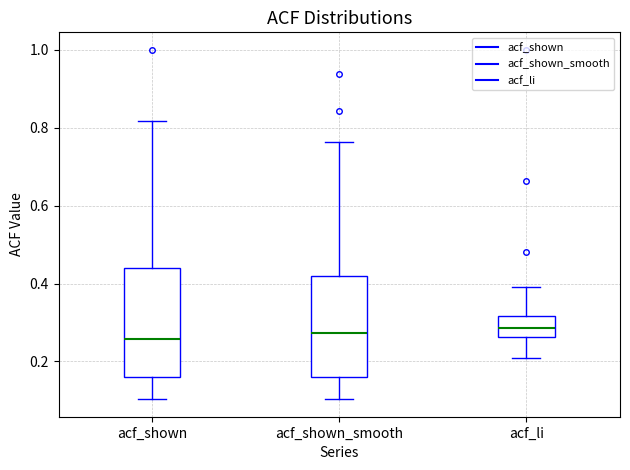

Reading left to right, read every box against the y-axis: the position of its median line, the range the box covers, and the ends of its whiskers. The values are not printed on the chart, so give them approximately, as read against the axis.

acf_shown: median 0.26, box 0.16 to 0.44, whiskers 0.10 to 0.82
acf_shown_smooth: median 0.28, box 0.16 to 0.42, whiskers 0.10 to 0.76
acf_li: median 0.28, box 0.26 to 0.32, whiskers 0.20 to 0.40